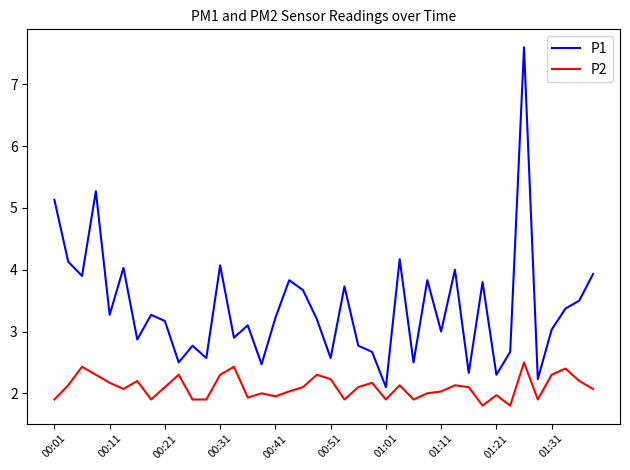

Which series has the largest range (max minus min)?

P1